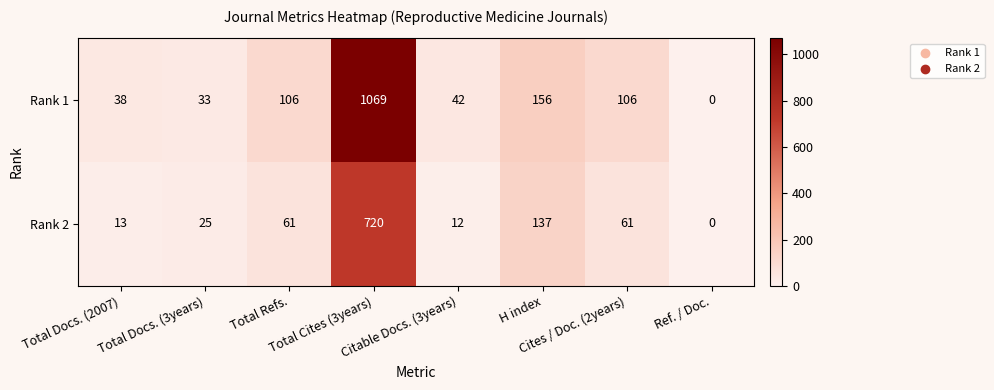

Which series has the largest total across all categories?

Rank 1